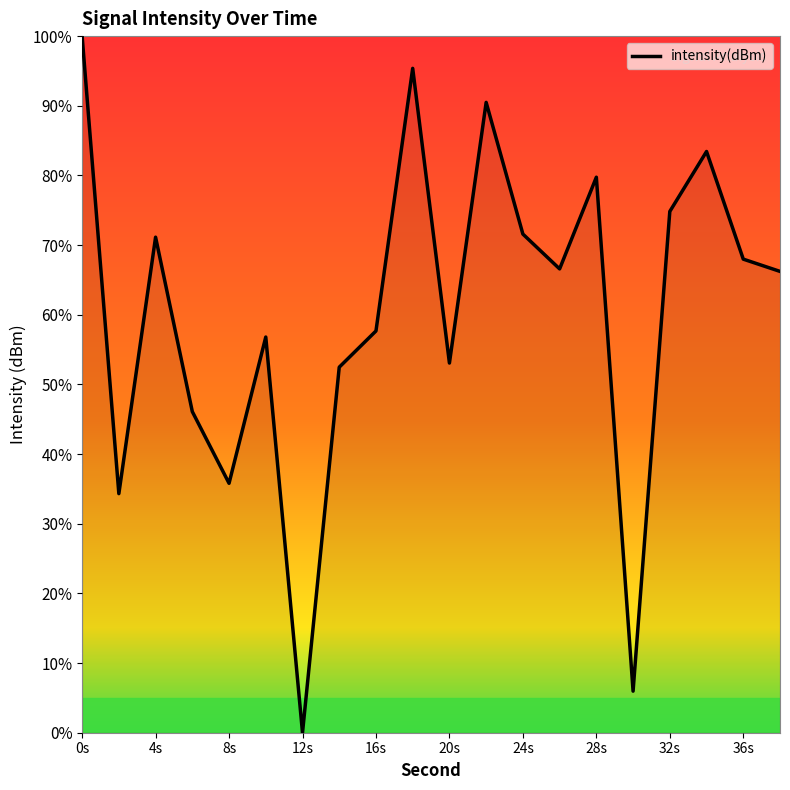

What is the greatest value displayed?

100.0